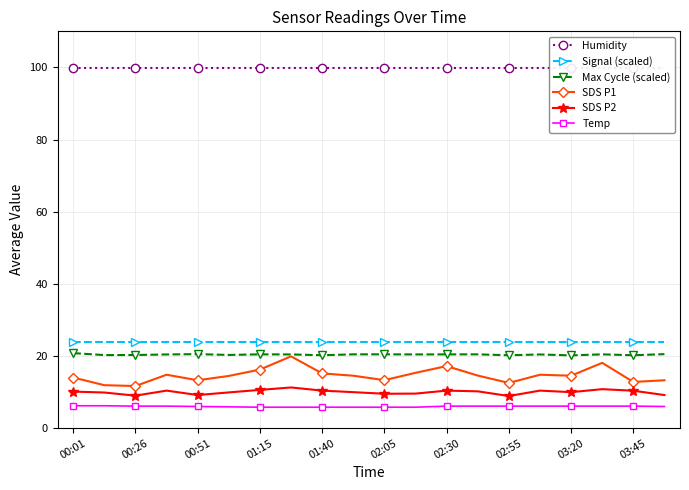

Where is Humidity nearest to the value 99?

00:01